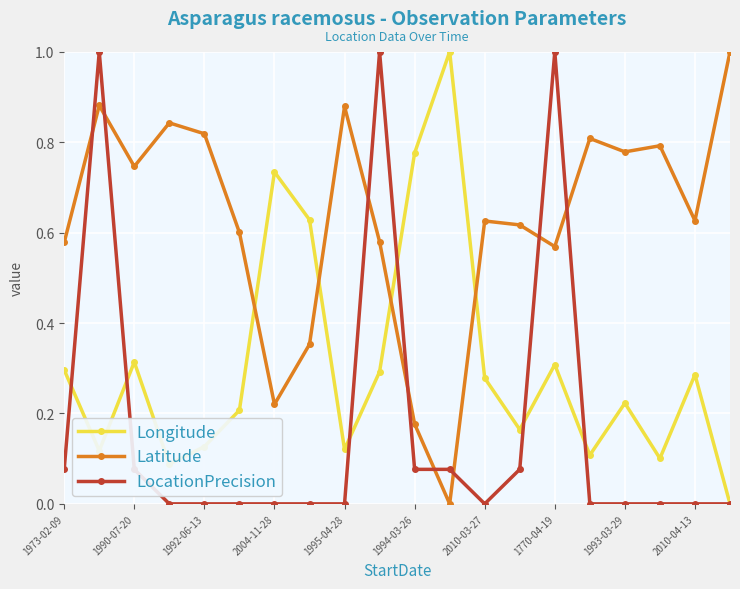

True or false: Latitude has more than 0 interior local peaks.

True